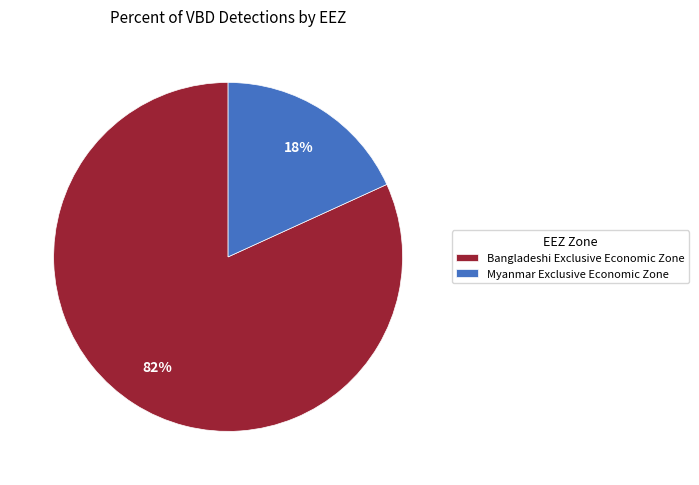

Between Bangladeshi Exclusive Economic Zone and Myanmar Exclusive Economic Zone, which is larger?

Bangladeshi Exclusive Economic Zone